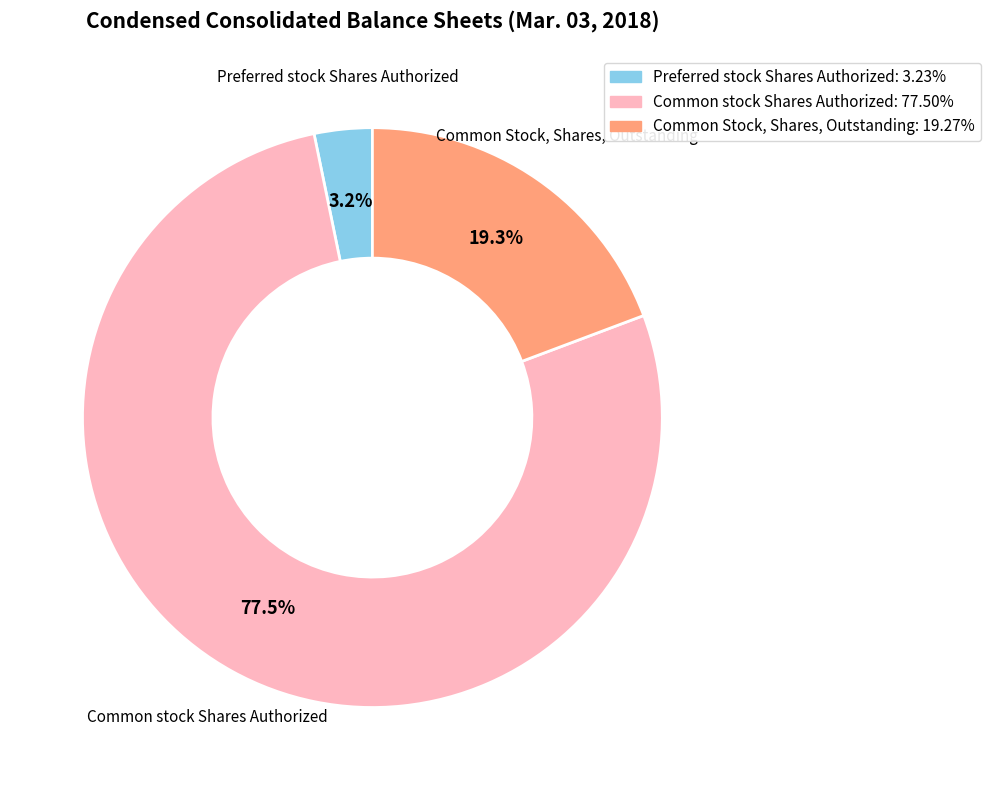

To the nearest percent, what percentage of the pie is Preferred stock Shares Authorized?

3%